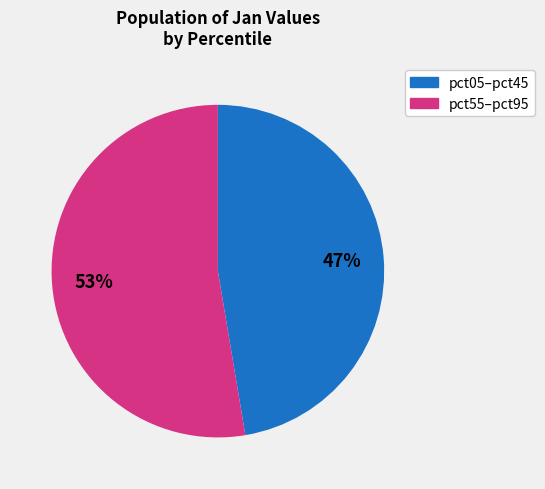

Does any single category account for the majority?

Yes